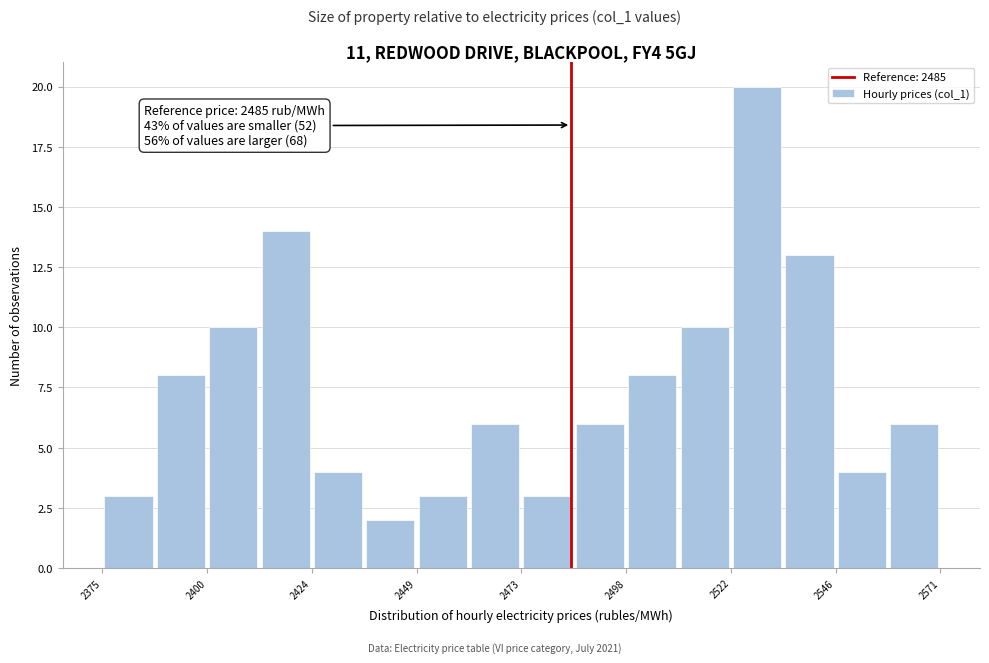

Around what value on the x-axis is the tallest bar? Give the approximate position of its centre, as read against the axis.

2530